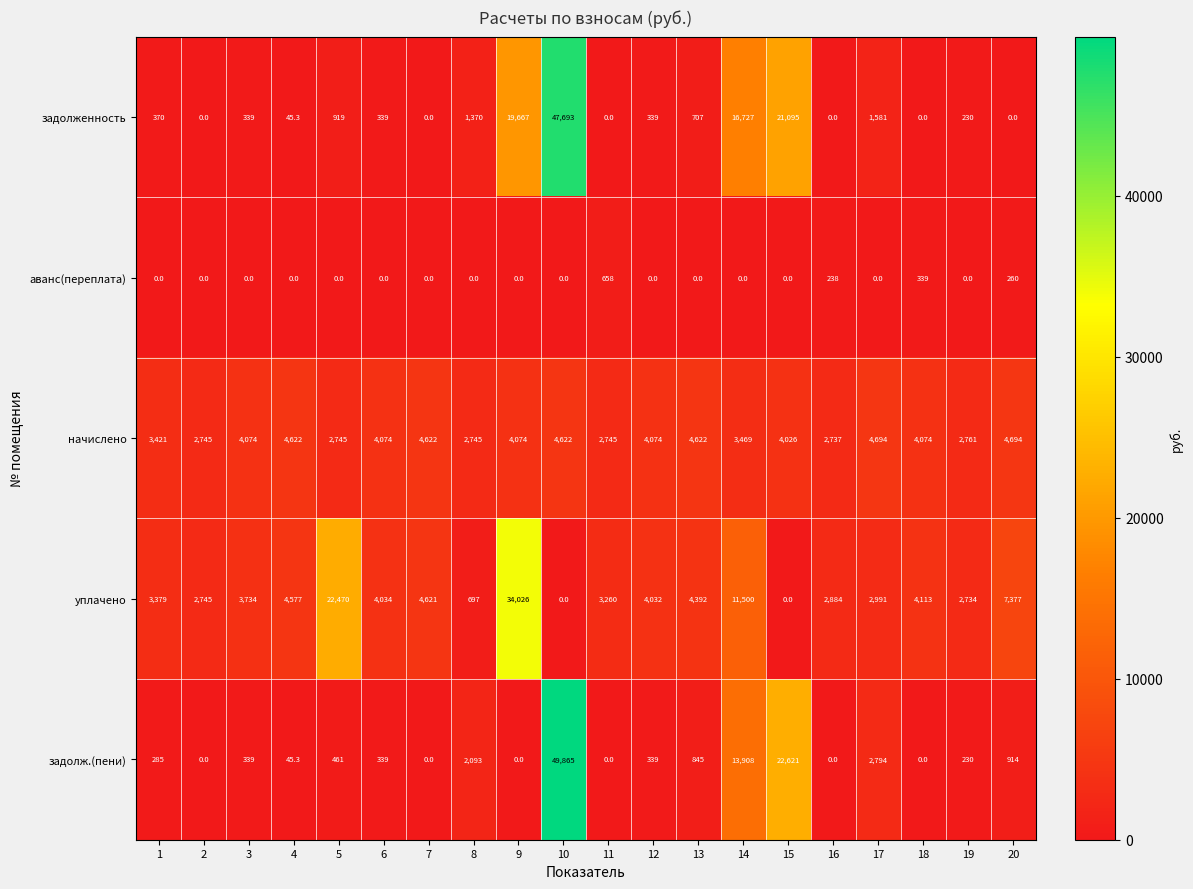

Rank the series at 20 from lowest to highest value.

задолженность, аванс(переплата), задолж.(пени), начислено, уплачено